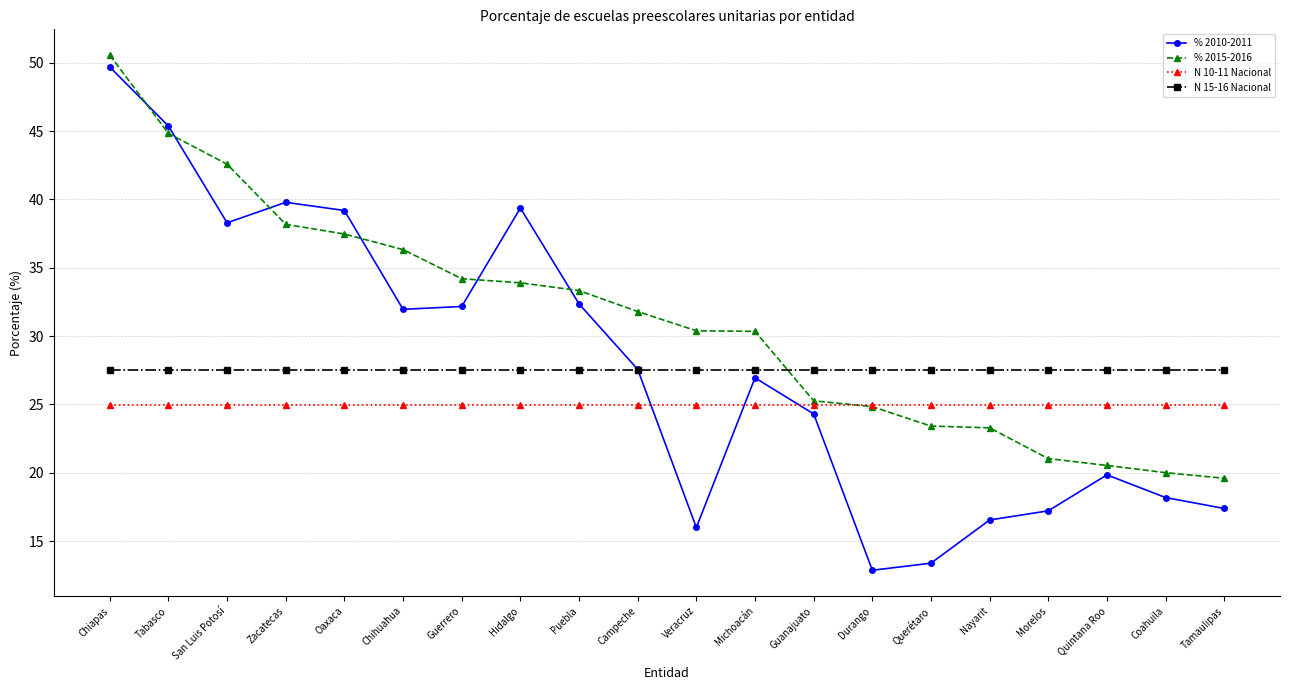

Between Quintana Roo and Coahuila, which series saw the biggest shift?

% 2010-2011